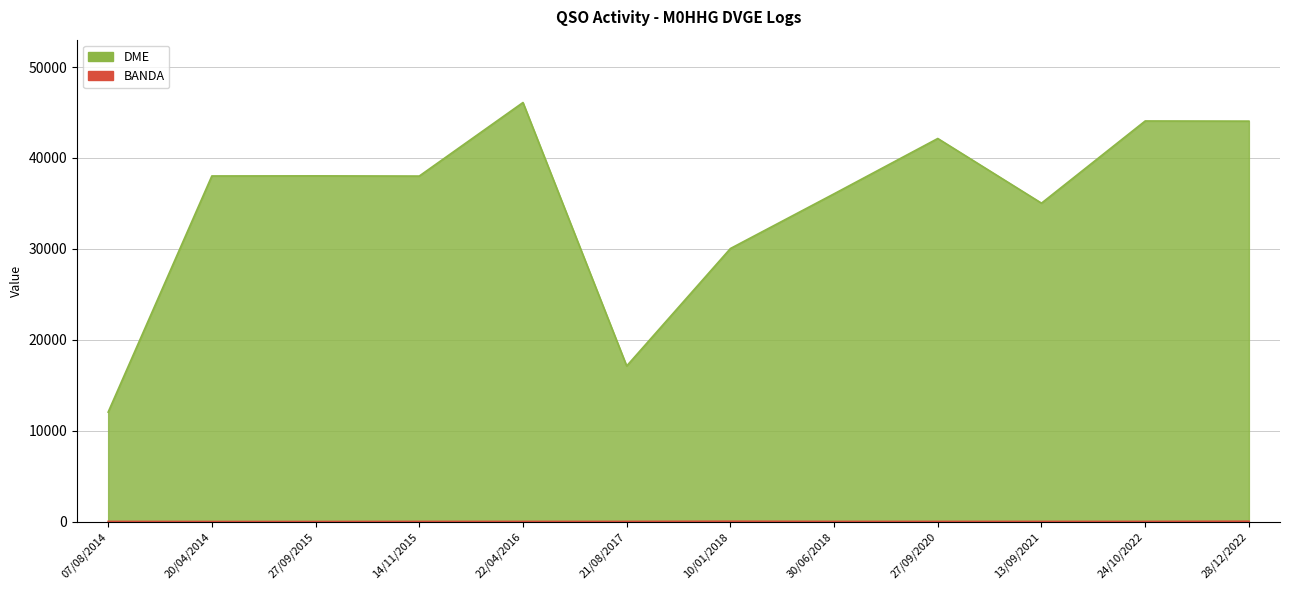

At how many categories does at least one series exceed 14902?

11